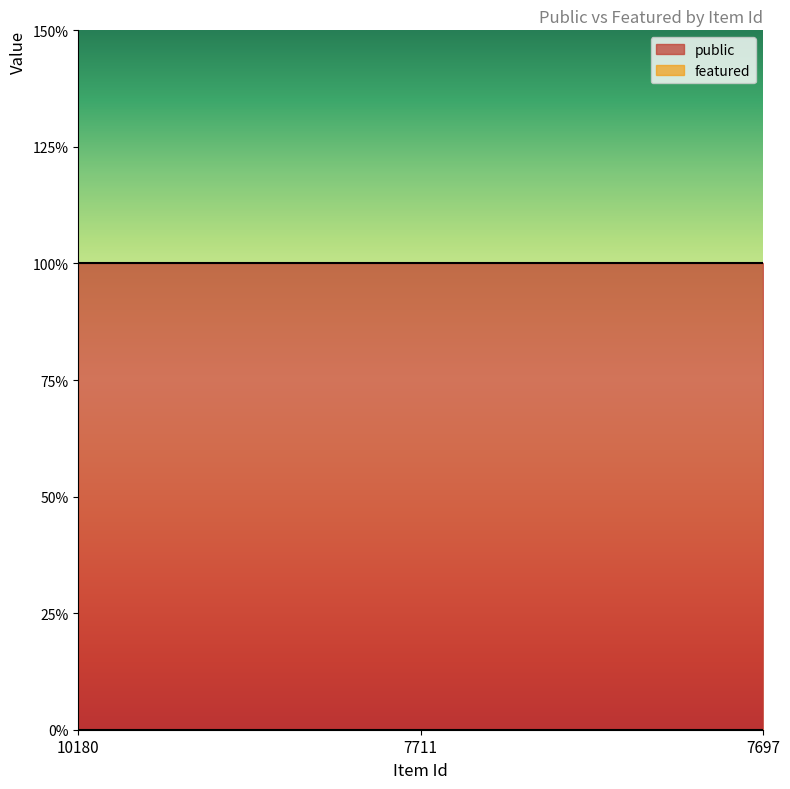

Reading left to right, what are all the values shown in this chart?

public: 1	1	1
featured: 0	0	0